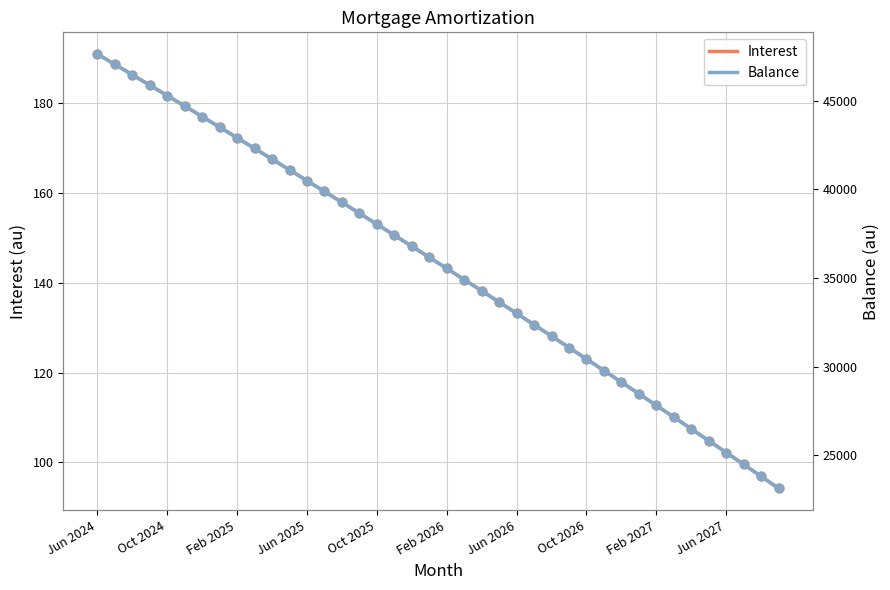

Which series has the largest total across all categories?

Balance